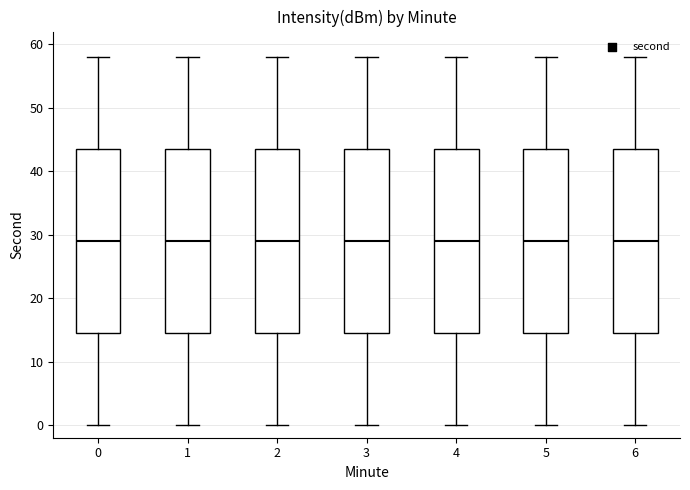

Reading left to right, read every box against the y-axis: the position of its median line, the range the box covers, and the ends of its whiskers. The values are not printed on the chart, so give them approximately, as read against the axis.

0: median 29, box 15 to 44, whiskers 0 to 58
1: median 29, box 15 to 44, whiskers 0 to 58
2: median 29, box 15 to 44, whiskers 0 to 58
3: median 29, box 15 to 44, whiskers 0 to 58
4: median 29, box 15 to 44, whiskers 0 to 58
5: median 29, box 15 to 44, whiskers 0 to 58
6: median 29, box 15 to 44, whiskers 0 to 58